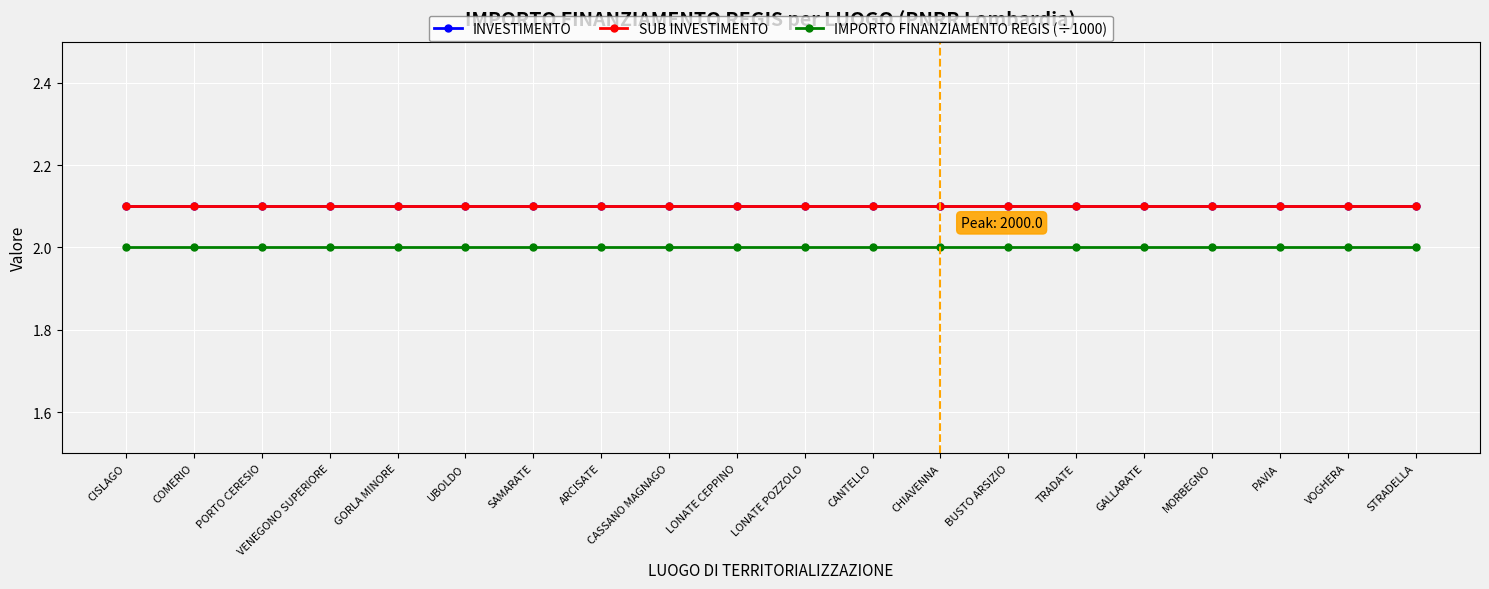

Does the chart have visible grid lines?

Yes